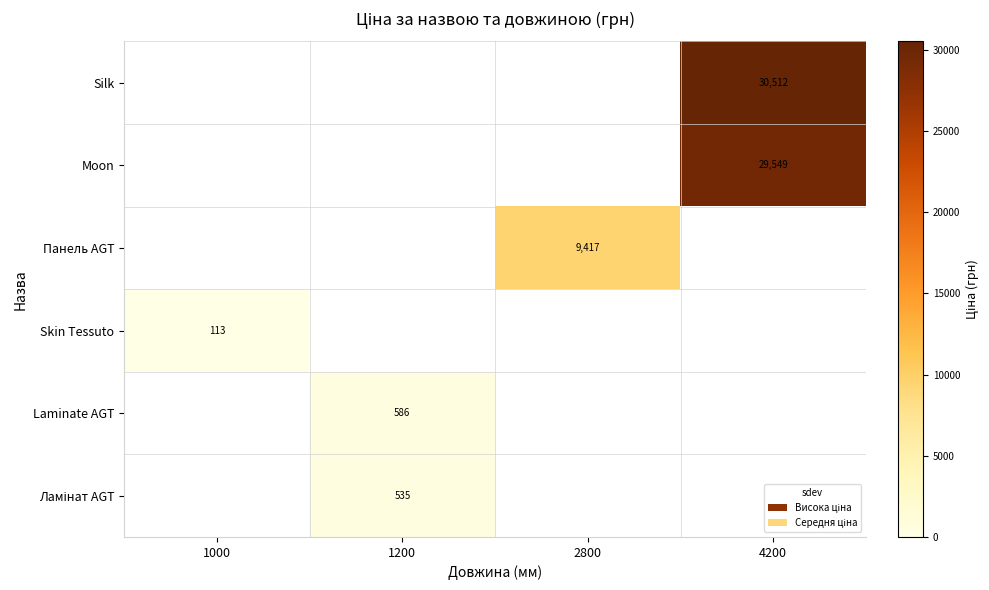

Is it true that Laminate AGT equals 586 at 1200?

True